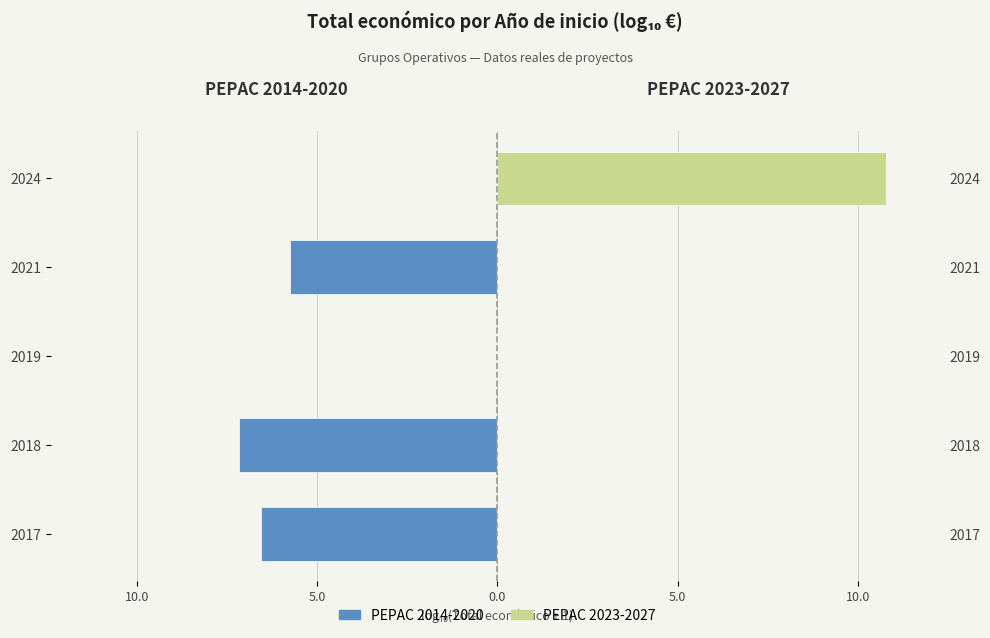

Which has a higher value, 2019 or 2024?

2019